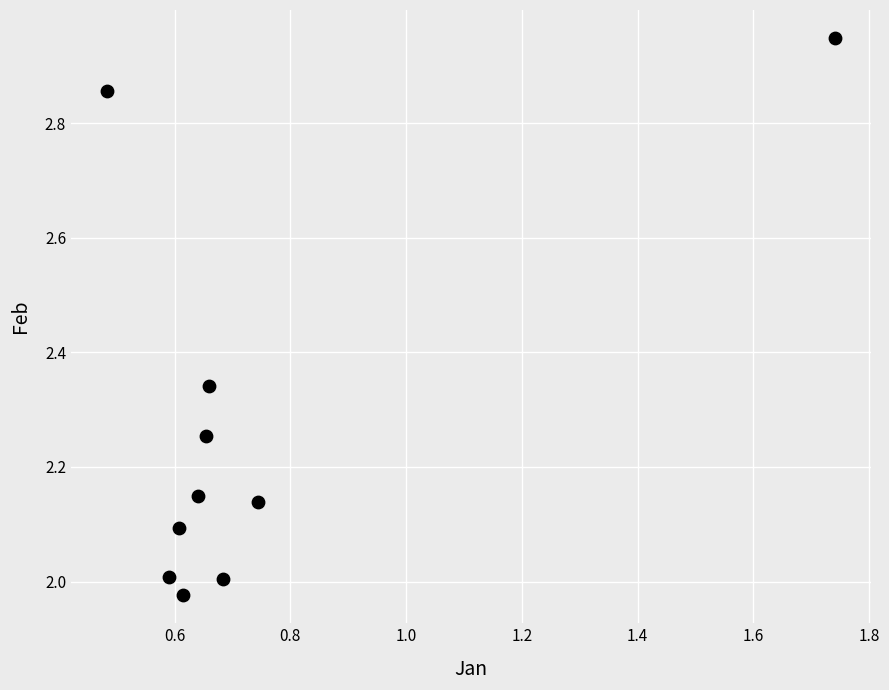

What is the average X value?

0.7